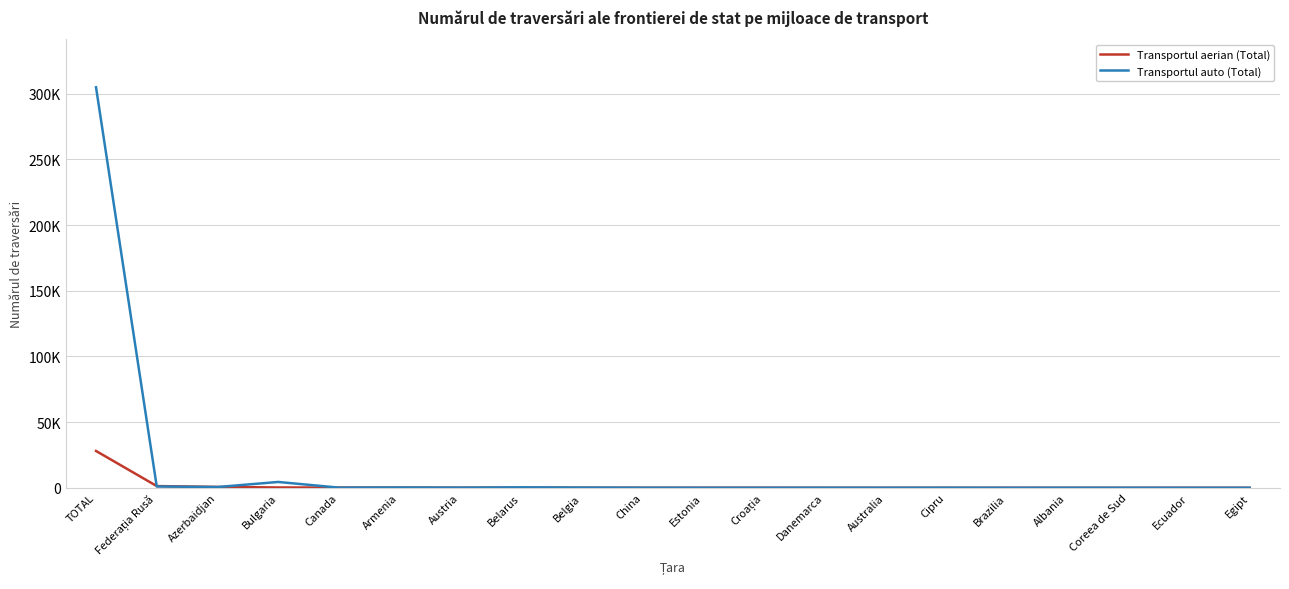

What is the sum of all Transportul auto (Total) values?

312391